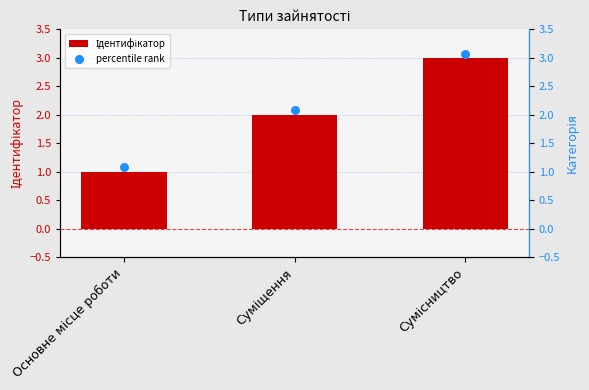

Is the value of Ідентифікатор at Основне місце роботи greater than the value of percentile rank at Суміщення?

No